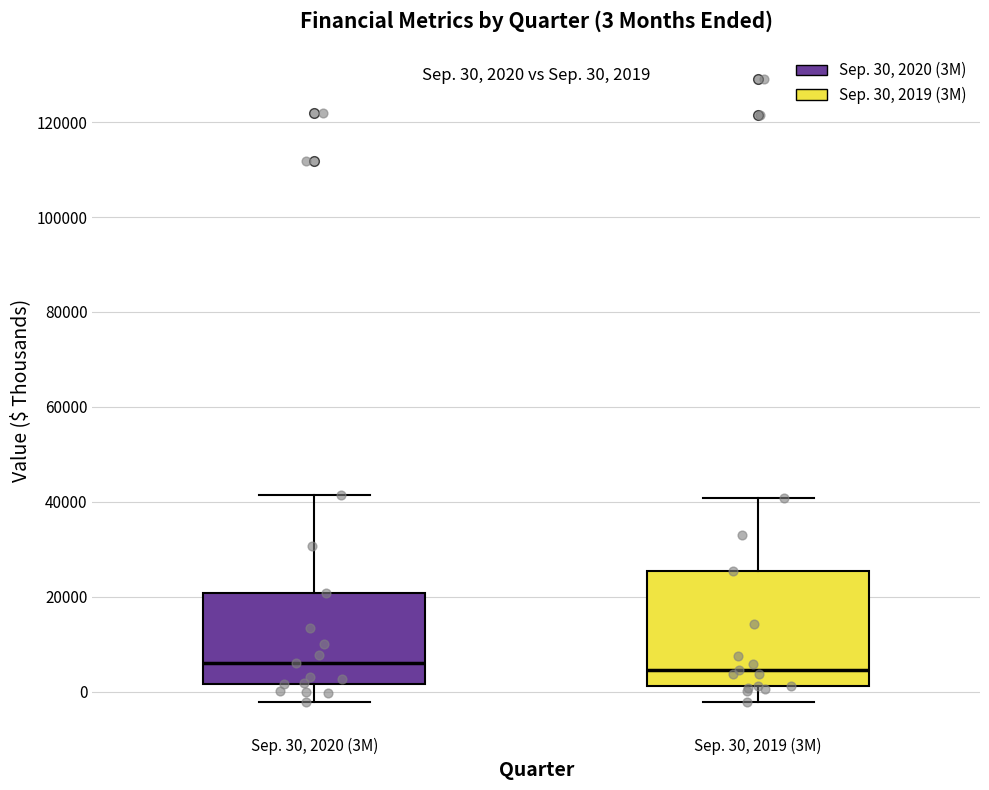

Comparing the boxes themselves (not the whiskers), which one is the tallest?

Sep. 30, 2019 (3M)